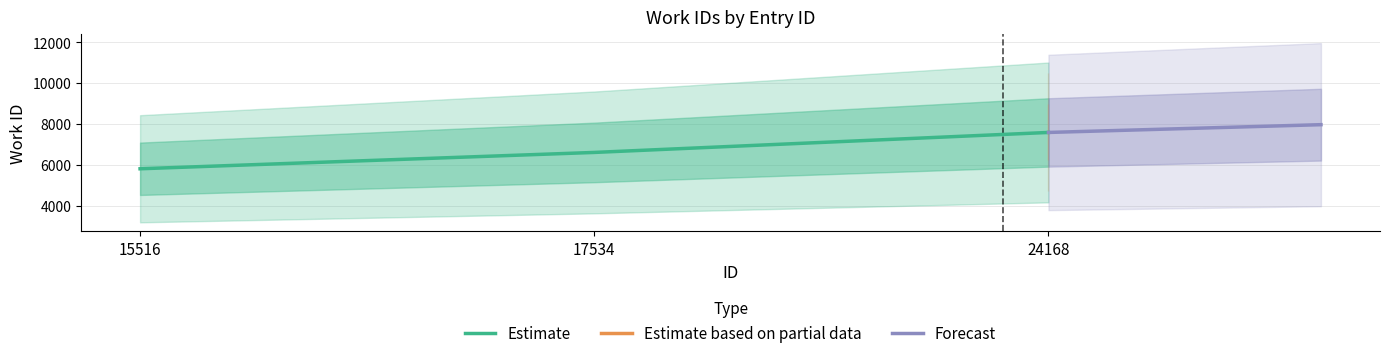

What is the value of the 3rd point from the left?

7587